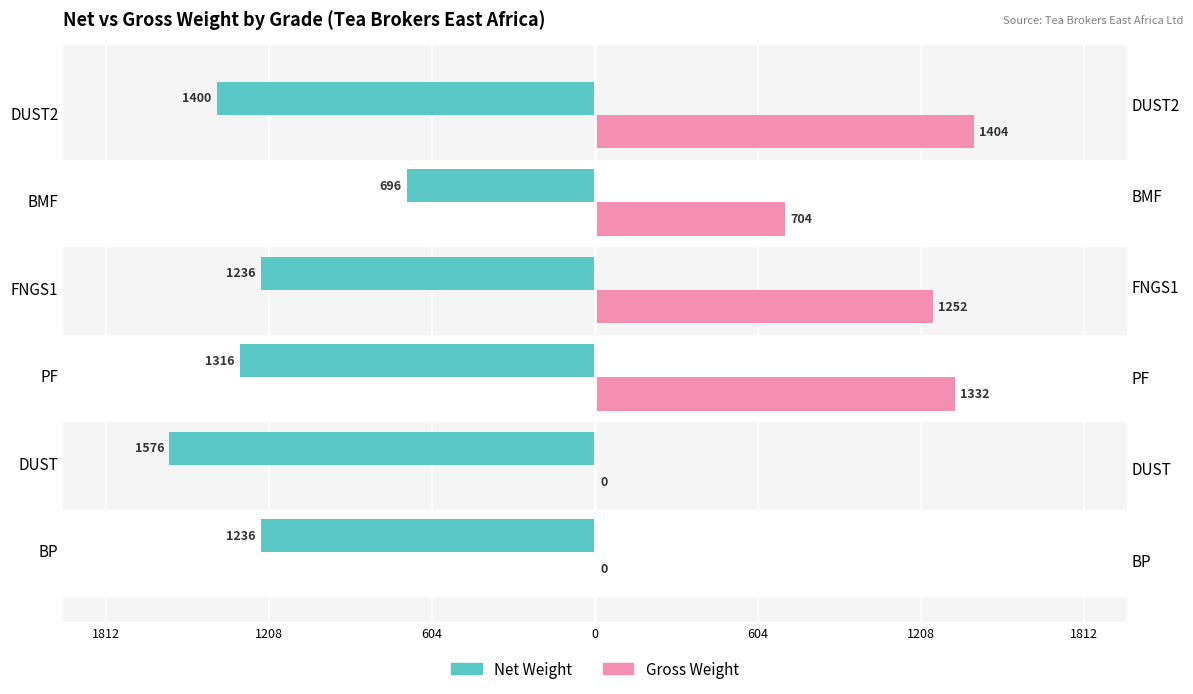

What are all the series names shown in the legend?

Net Weight, Gross Weight